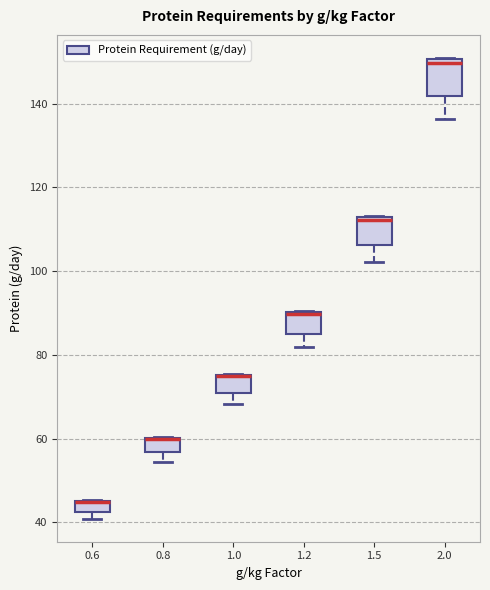

Comparing the boxes themselves (not the whiskers), which one is the tallest?

2.0